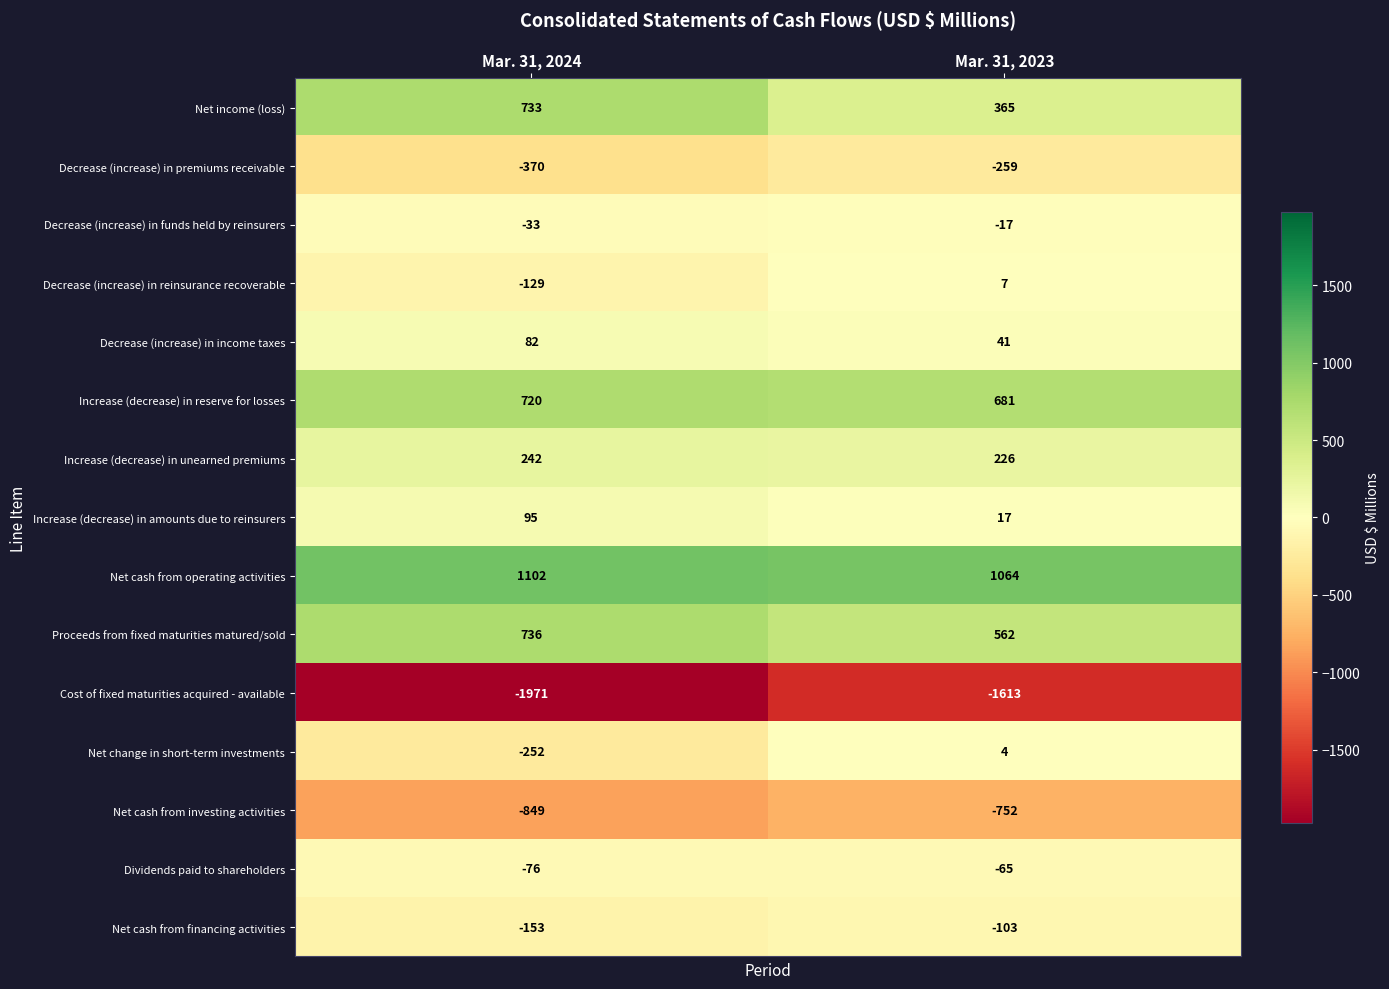

Reading left to right, extract all data points from this chart.

Net income (loss): Mar. 31, 2024=733	Mar. 31, 2023=365
Decrease (increase) in premiums receivable: Mar. 31, 2024=-370	Mar. 31, 2023=-259
Decrease (increase) in funds held by reinsurers: Mar. 31, 2024=-33	Mar. 31, 2023=-17
Decrease (increase) in reinsurance recoverable: Mar. 31, 2024=-129	Mar. 31, 2023=7
Decrease (increase) in income taxes: Mar. 31, 2024=82	Mar. 31, 2023=41
Increase (decrease) in reserve for losses: Mar. 31, 2024=720	Mar. 31, 2023=681
Increase (decrease) in unearned premiums: Mar. 31, 2024=242	Mar. 31, 2023=226
Increase (decrease) in amounts due to reinsurers: Mar. 31, 2024=95	Mar. 31, 2023=17
Net cash from operating activities: Mar. 31, 2024=1102	Mar. 31, 2023=1064
Proceeds from fixed maturities matured/sold: Mar. 31, 2024=736	Mar. 31, 2023=562
Cost of fixed maturities acquired - available: Mar. 31, 2024=-1971	Mar. 31, 2023=-1613
Net change in short-term investments: Mar. 31, 2024=-252	Mar. 31, 2023=4
Net cash from investing activities: Mar. 31, 2024=-849	Mar. 31, 2023=-752
Dividends paid to shareholders: Mar. 31, 2024=-76	Mar. 31, 2023=-65
Net cash from financing activities: Mar. 31, 2024=-153	Mar. 31, 2023=-103